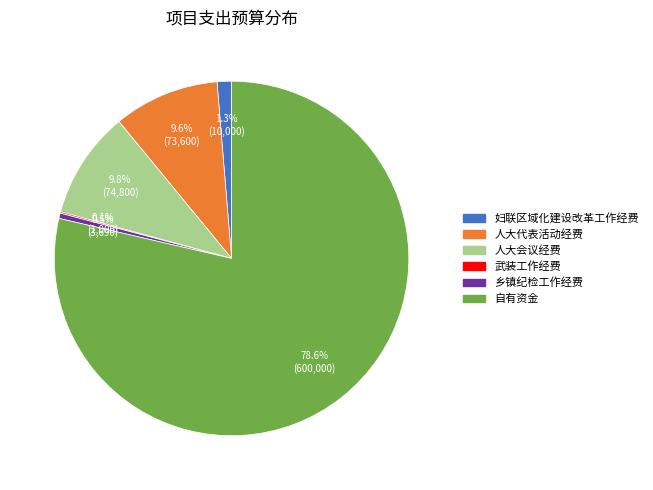

What is the ratio of the value at 人大会议经费 to the value at 自有资金?

0.1